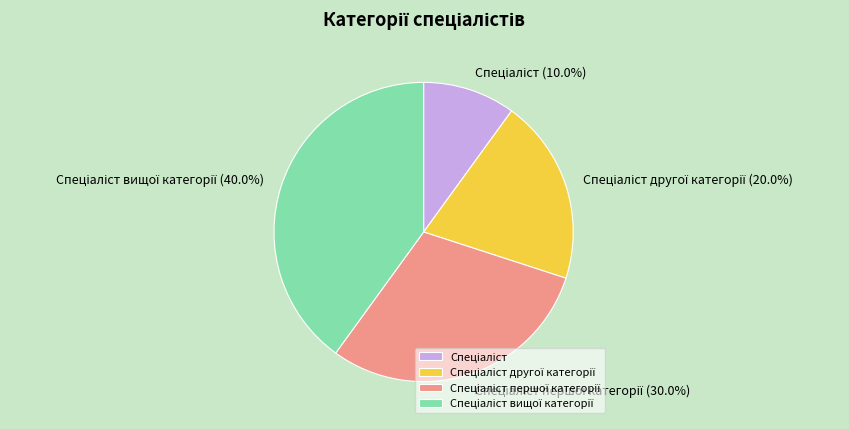

Does any single category account for the majority?

No